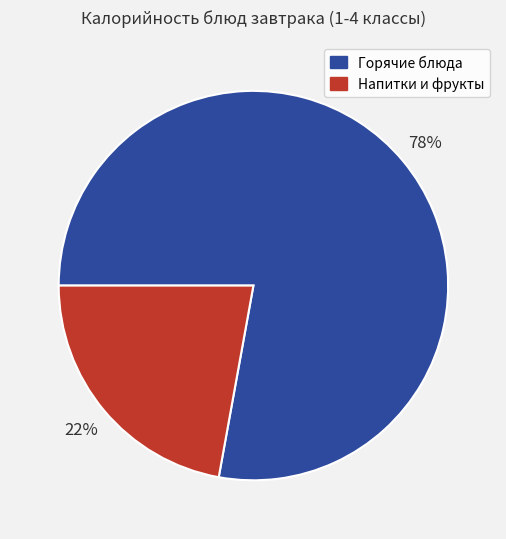

Which has a higher value, Горячие блюда or Напитки и фрукты?

Горячие блюда